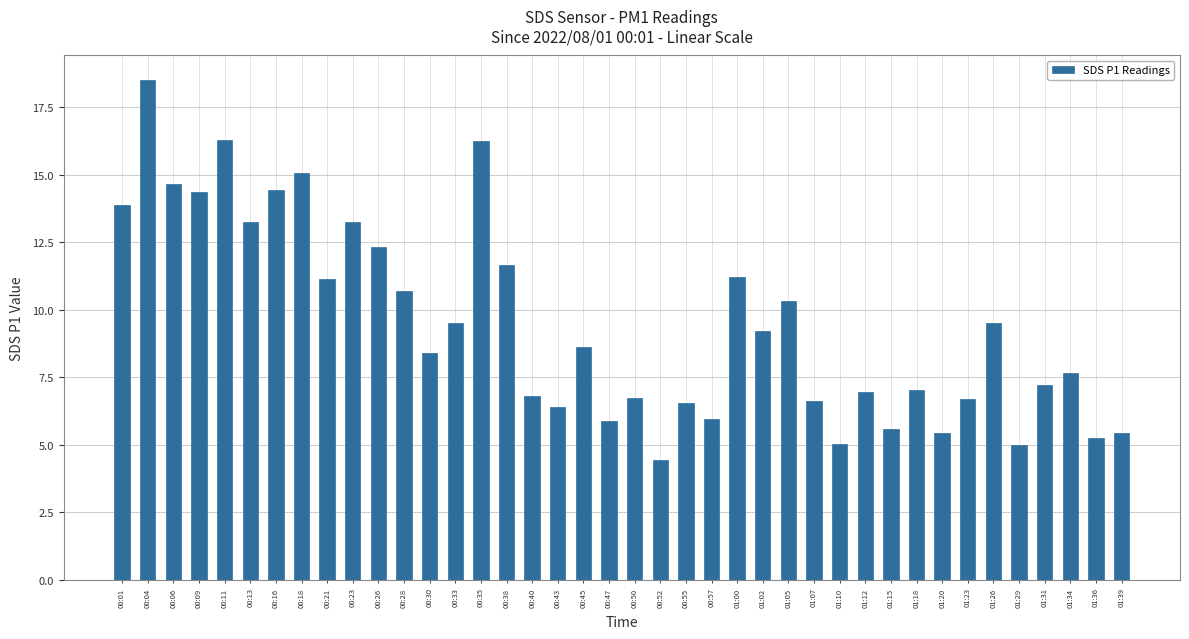

What is the ratio of the value at 00:45 to the value at 00:52?

1.9